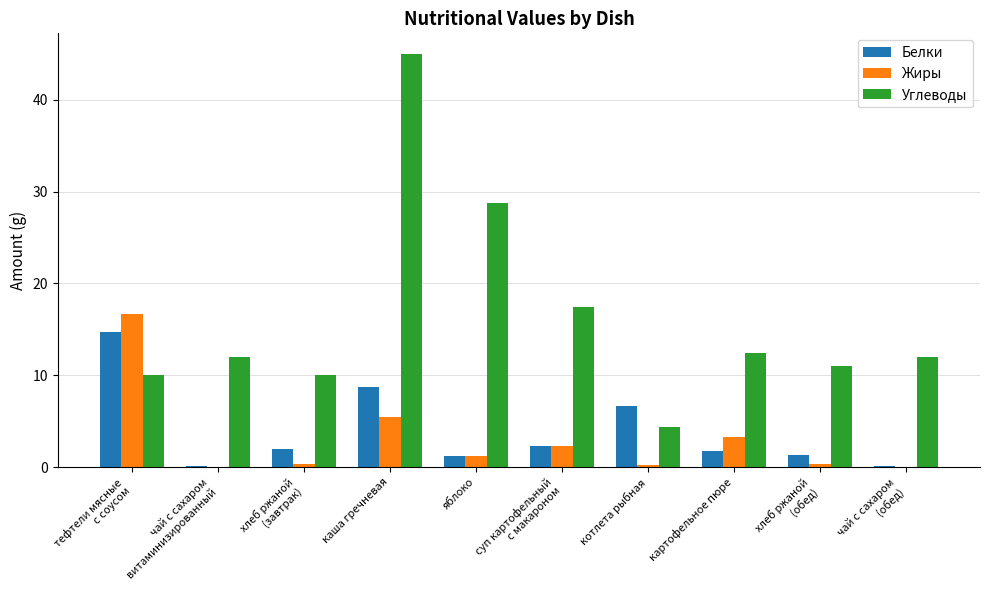

The Углеводы series shows 6.4 at хлеб ржаной
(завтрак). True or false?

False